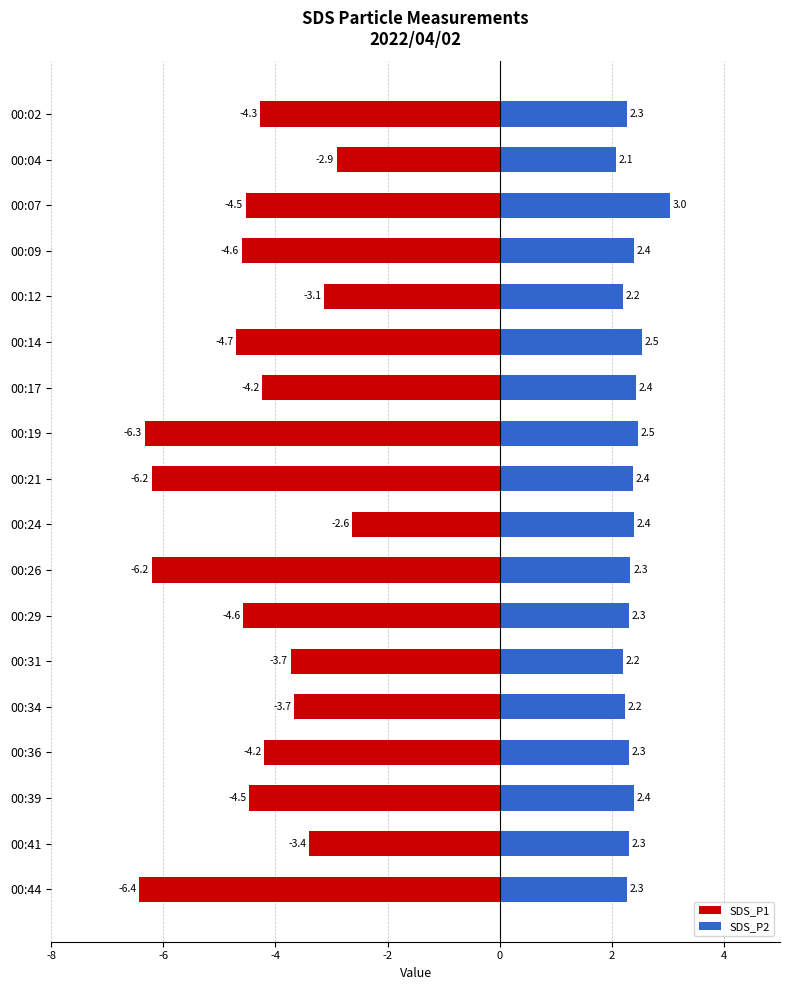

How many groups of bars are there?

18